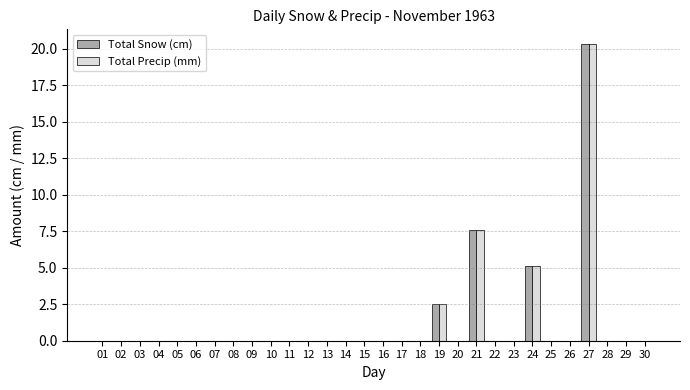

Is the value of Total Snow (cm) at 24 greater than the value of Total Precip (mm) at 29?

Yes